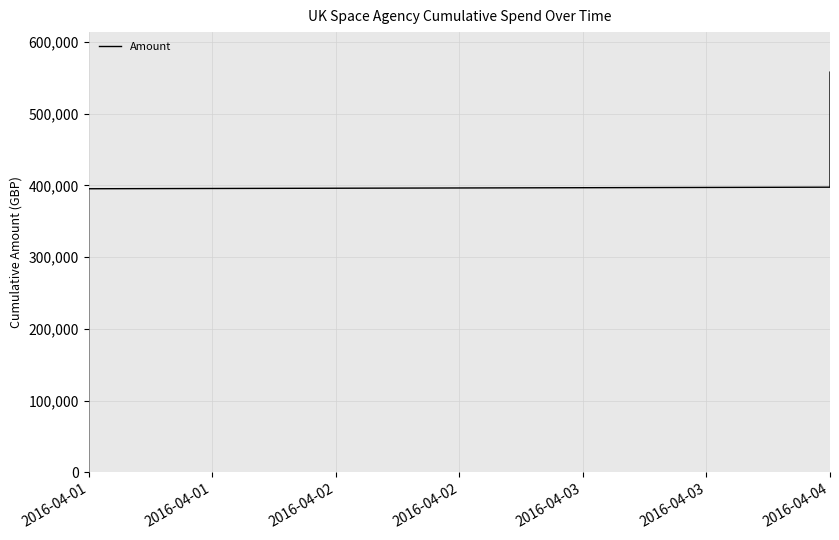

Is this an area chart (filled region under the line)?

No